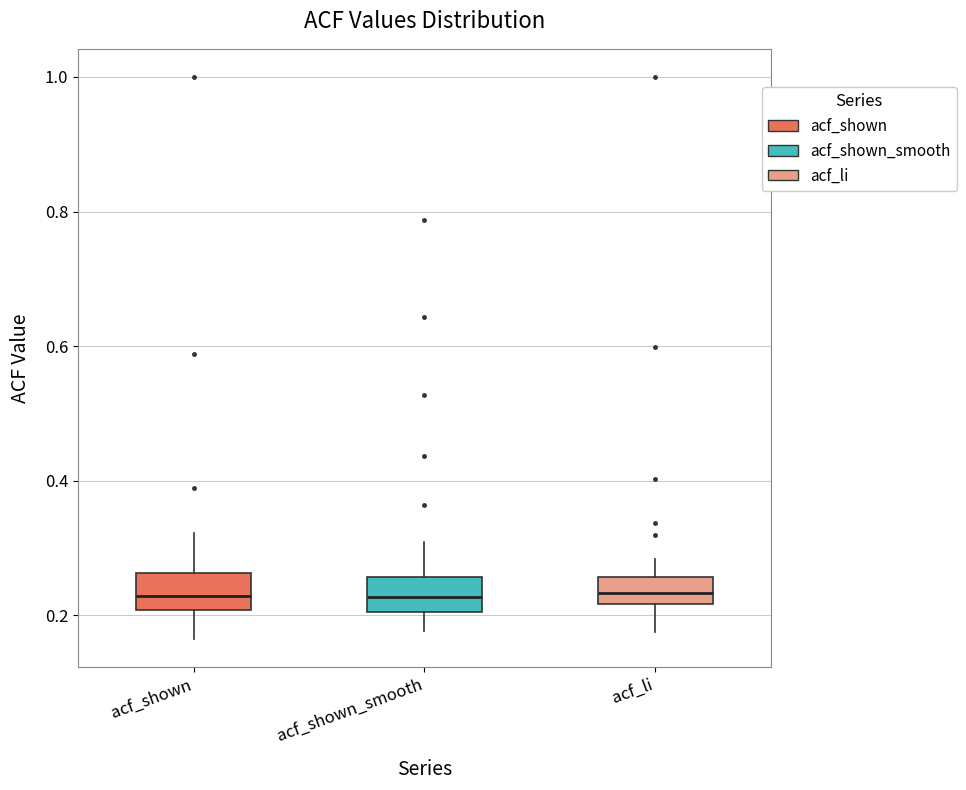

Where is the lower edge of the box for acf_li on the y-axis? The values are not printed on the chart, so give them approximately, as read against the axis.

0.22